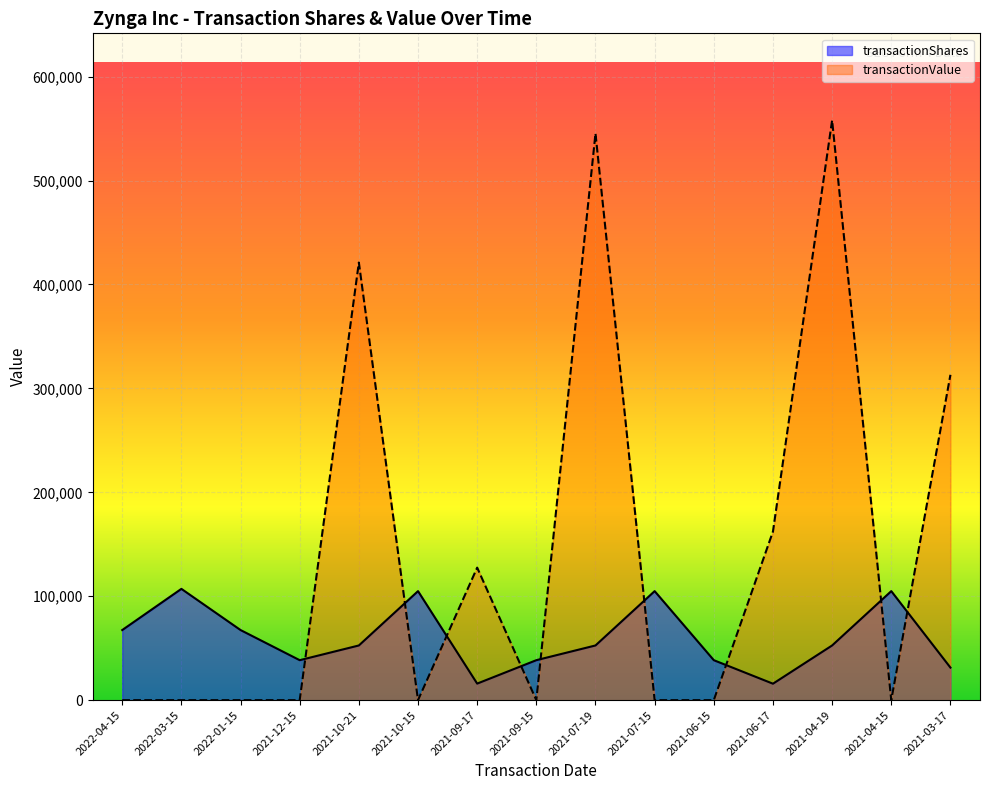

Is it true that transactionShares equals 68641 at 2021-07-19?

False